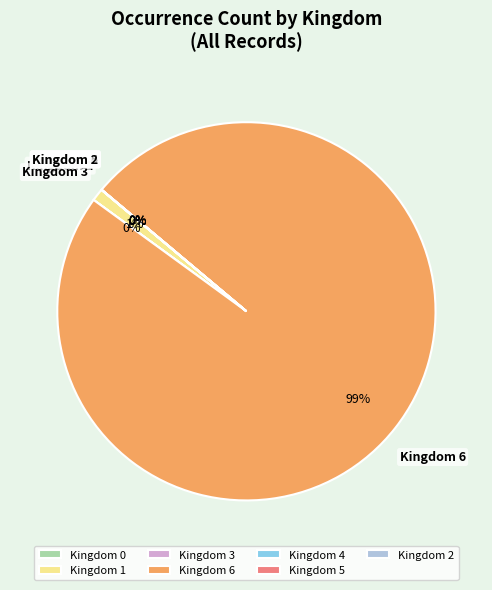

True or false: Kingdom 1 accounts for 1% of the total.

True